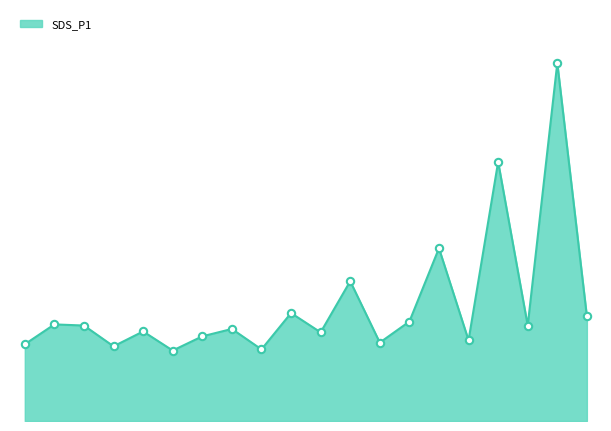

Does the chart have visible grid lines?

No